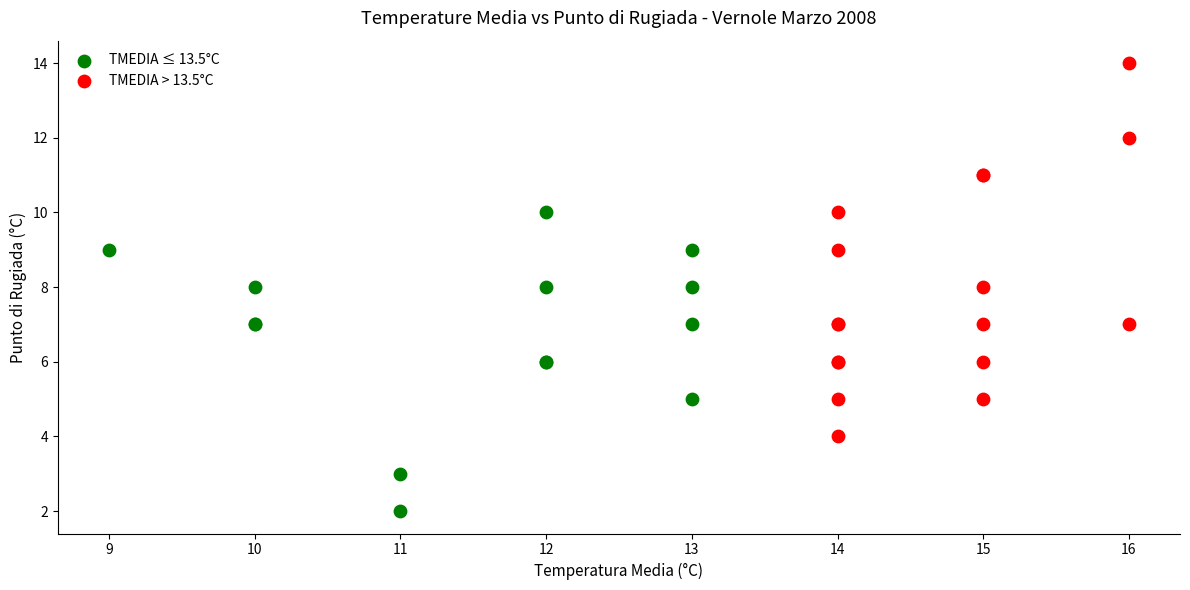

Which series contains the lowest Y value?

TMEDIA ≤ 13.5°C